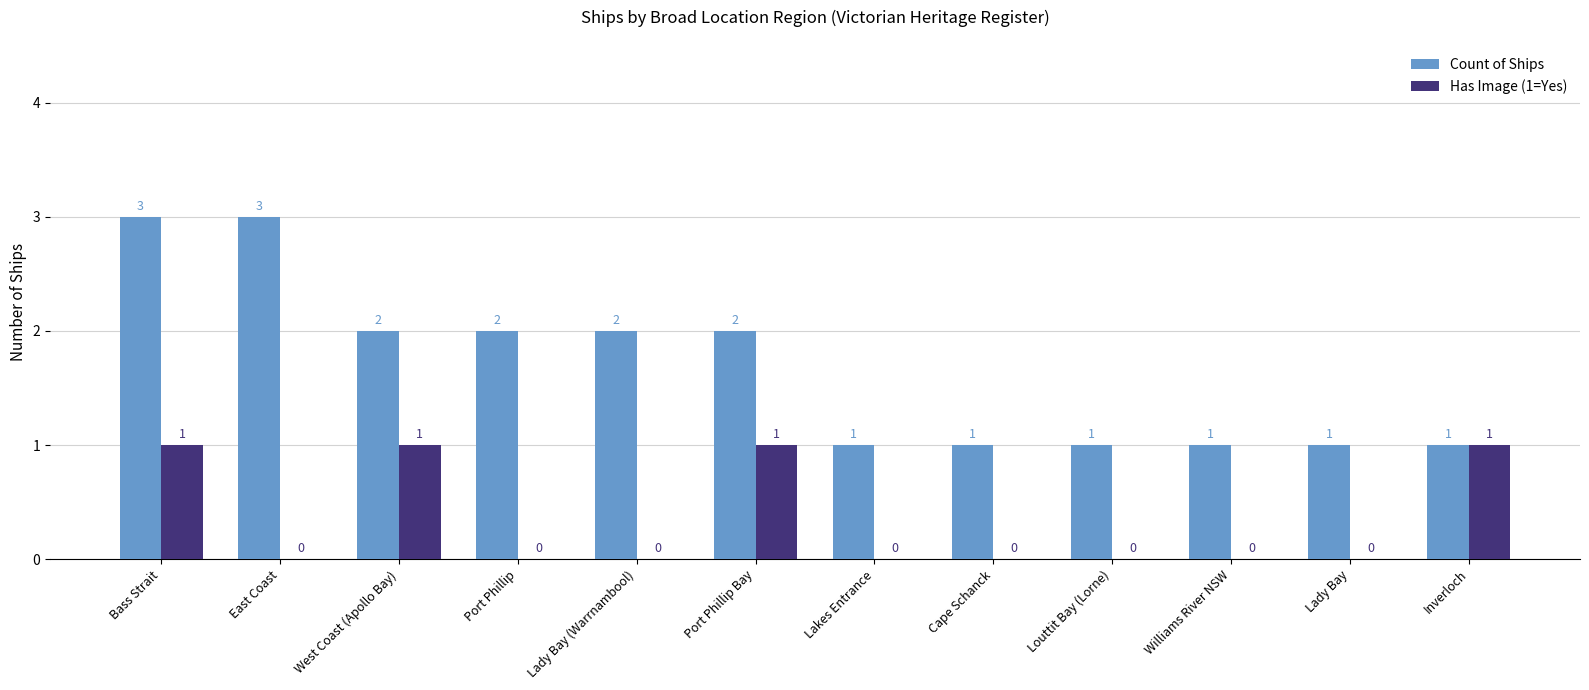

What is the approximate value of Count of Ships at Lakes Entrance?

1